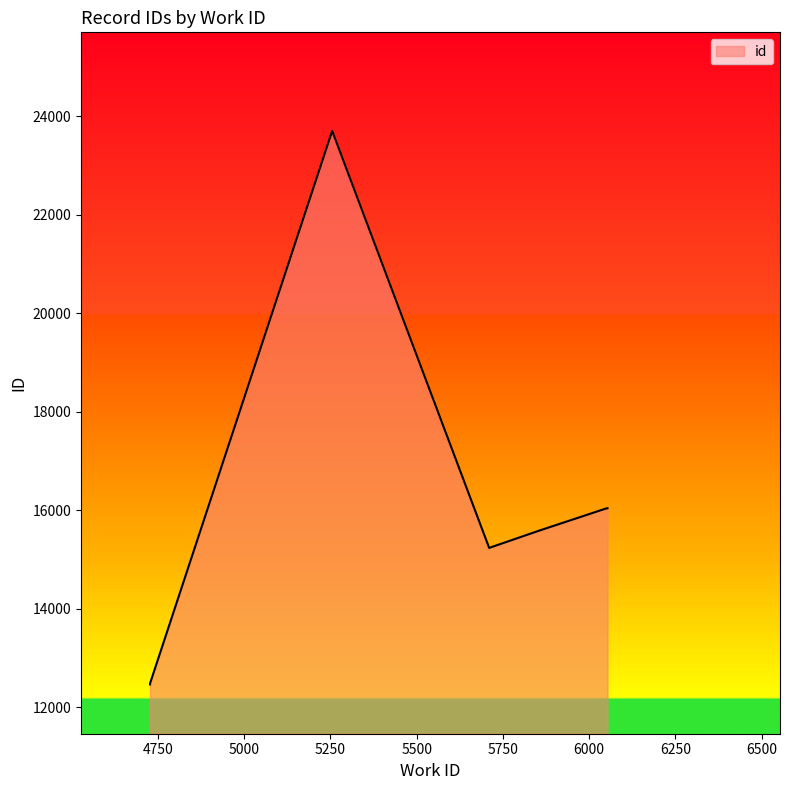

What is the minimum value shown in the chart?

12467